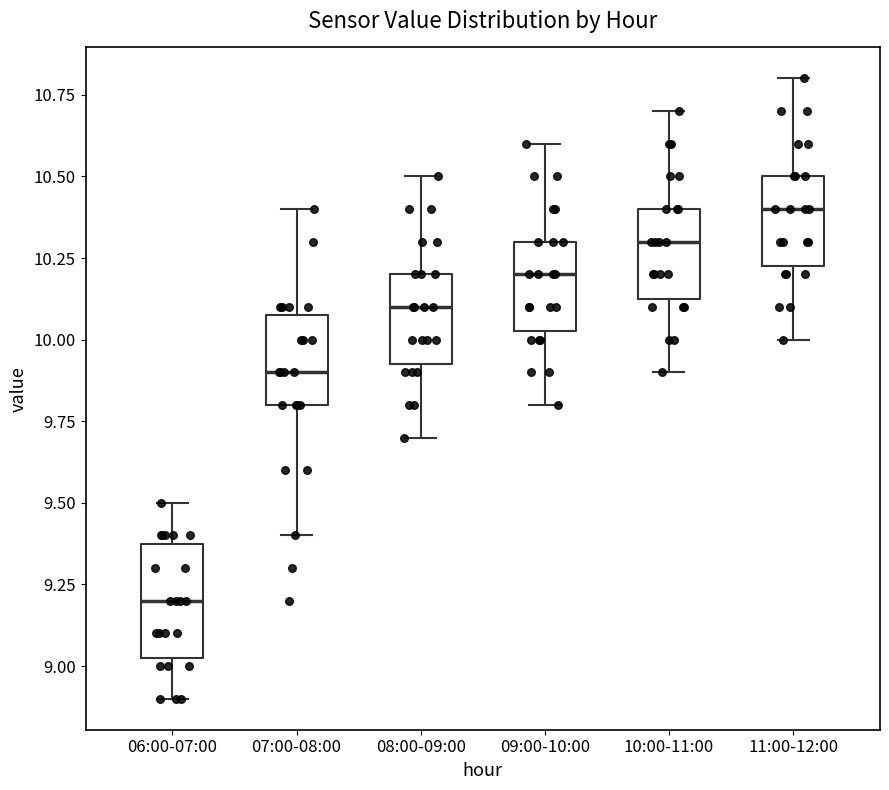

Reading left to right, read every box against the y-axis: the position of its median line, the range the box covers, and the ends of its whiskers. The values are not printed on the chart, so give them approximately, as read against the axis.

06:00-07:00: median 9.20, box 9.05 to 9.40, whiskers 8.90 to 9.50
07:00-08:00: median 9.90, box 9.80 to 10.10, whiskers 9.40 to 10.40
08:00-09:00: median 10.10, box 9.95 to 10.20, whiskers 9.70 to 10.50
09:00-10:00: median 10.20, box 10.05 to 10.30, whiskers 9.80 to 10.60
10:00-11:00: median 10.30, box 10.15 to 10.40, whiskers 9.90 to 10.70
11:00-12:00: median 10.40, box 10.25 to 10.50, whiskers 10.00 to 10.80